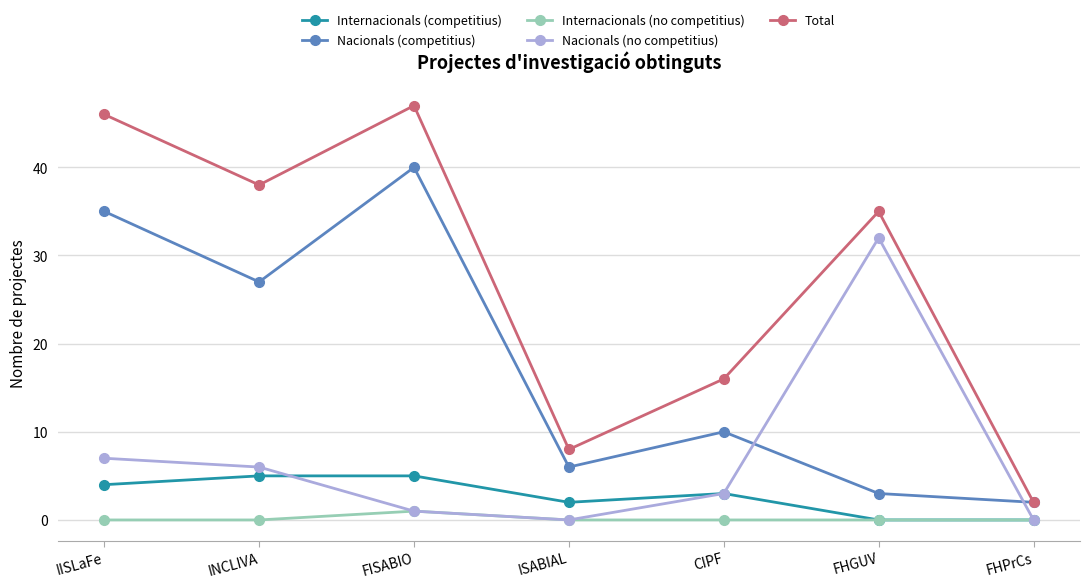

How many values in the Total series are below 35?

3